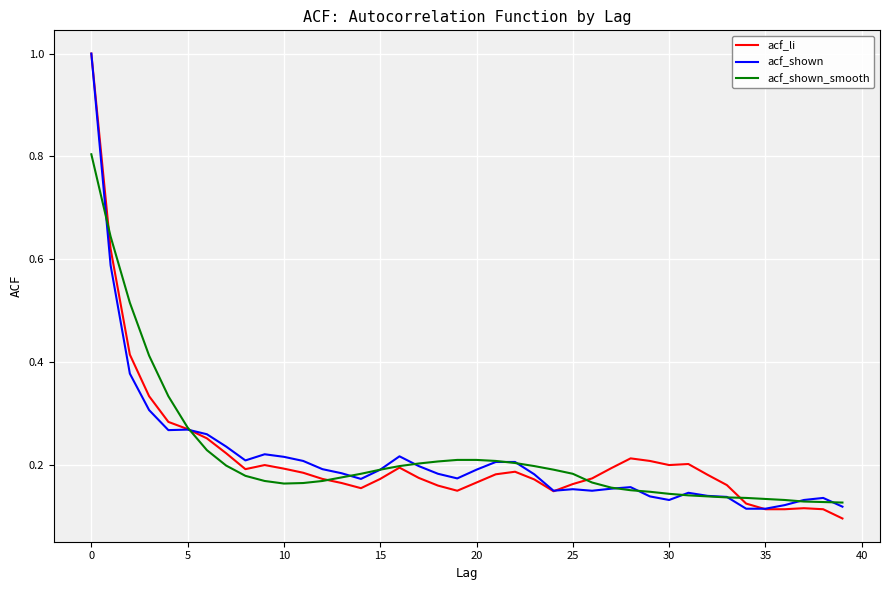

What is the highest value of the acf_shown_smooth series?

0.8